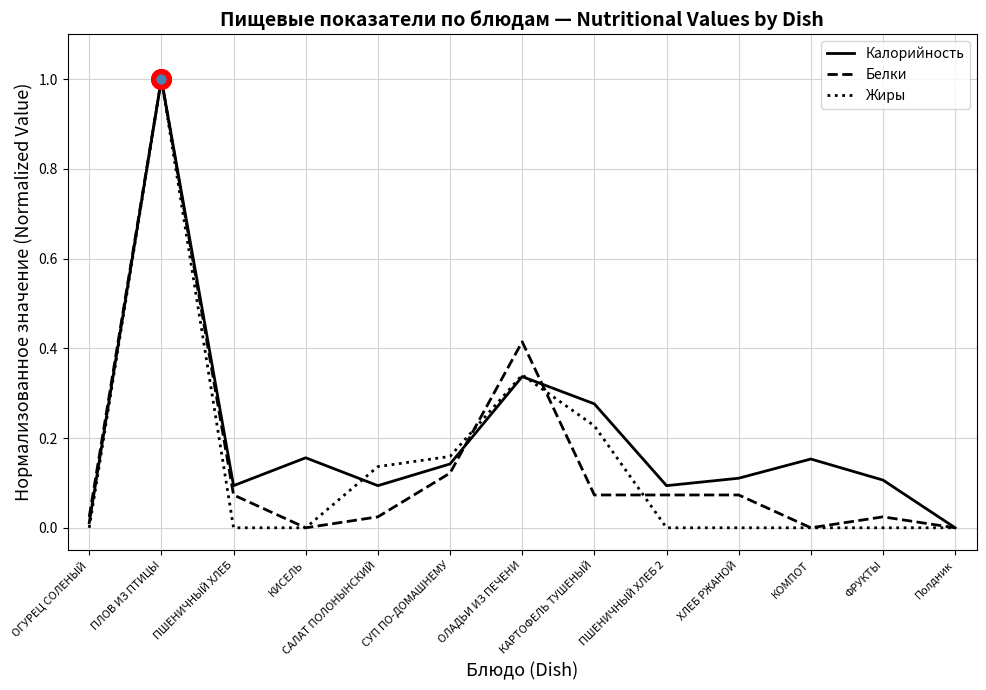

Which series changed the most between ОГУРЕЦ СОЛЕНЫЙ and ФРУКТЫ?

Калорийность